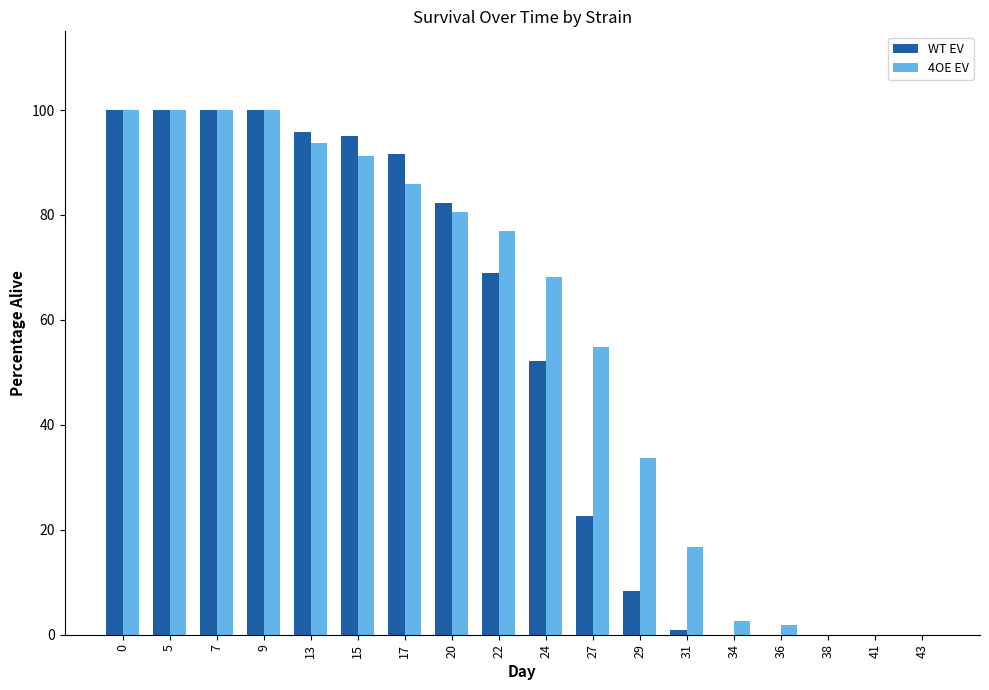

The value of 4OE EV at 27 is 54.9. True or false?

True